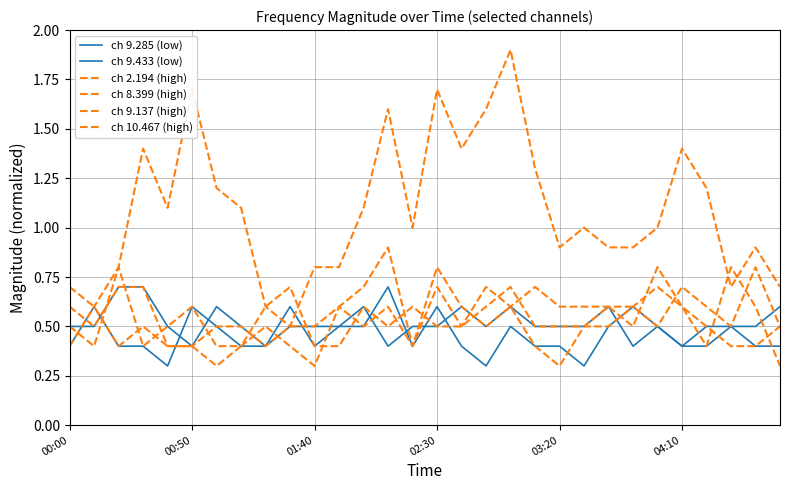

How many lines are shown in the chart?

6